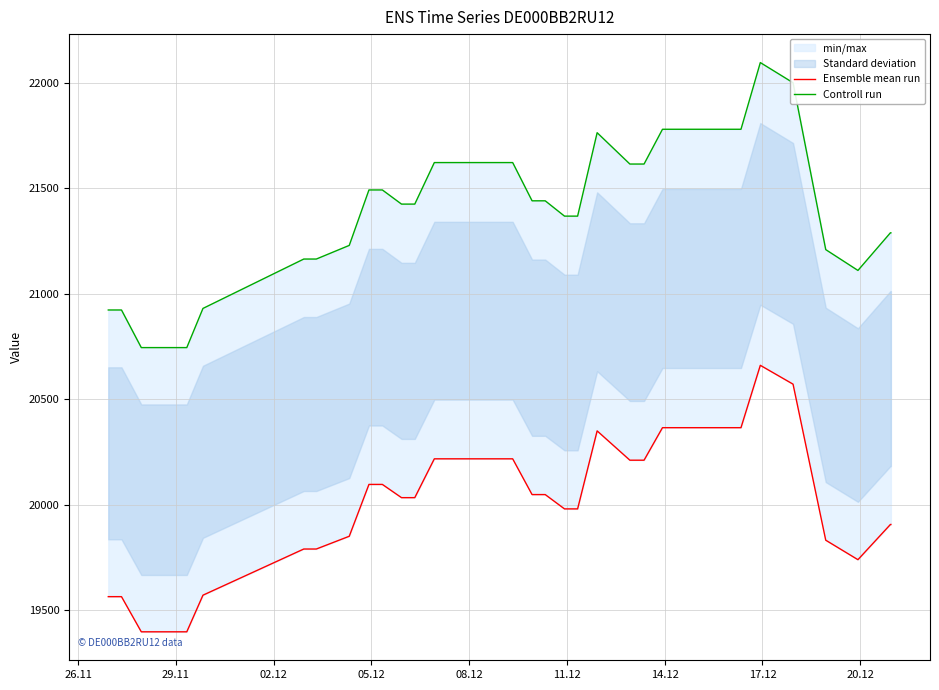

True or false: Ensemble mean run and Controll run cross at least once.

False